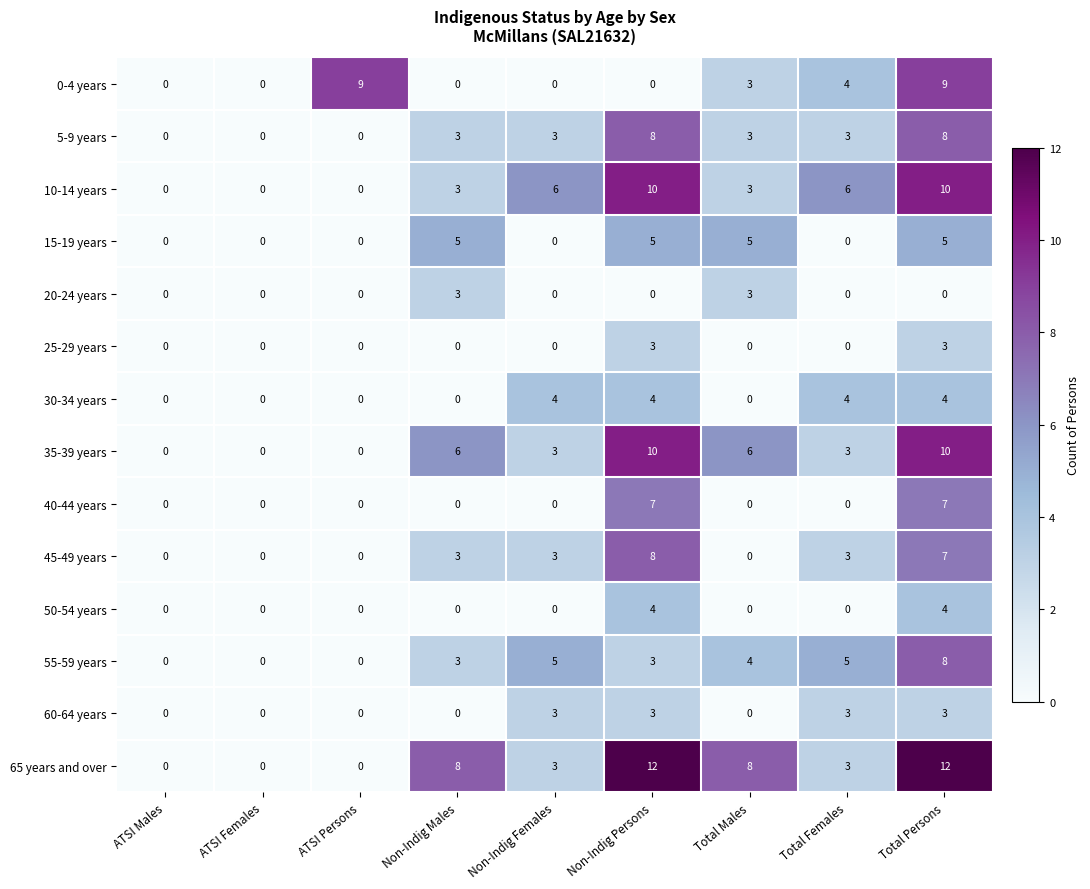

The value of 25-29 years at ATSI Persons is 0. True or false?

True